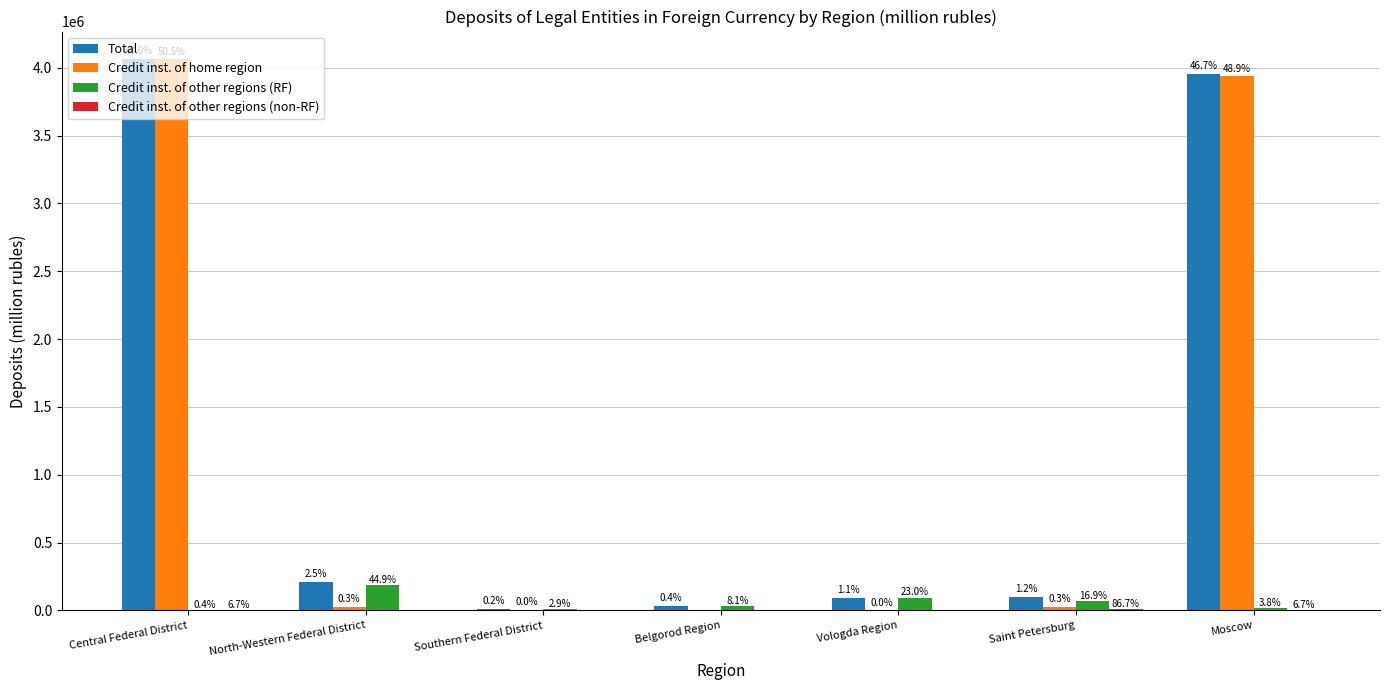

Which series has the widest spread of values?

Credit inst. of home region